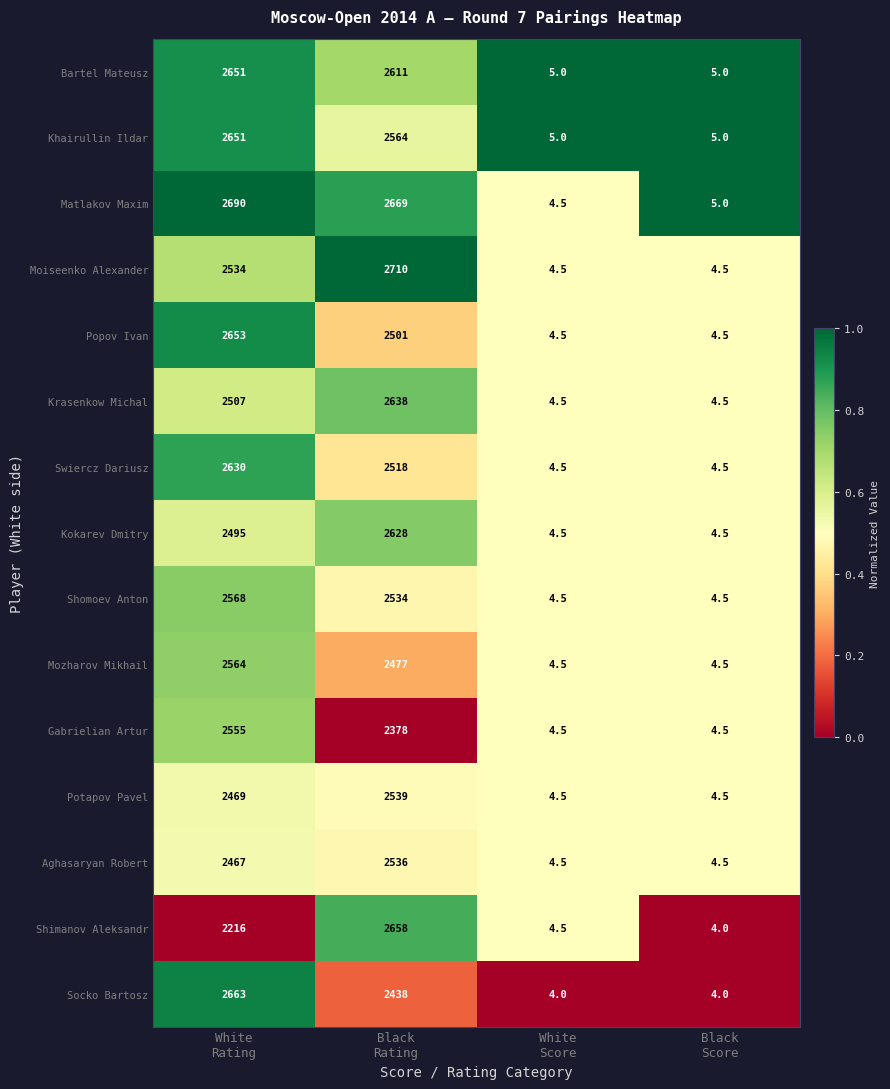

What is the average value of the Gabrielian Artur series?

1235.5